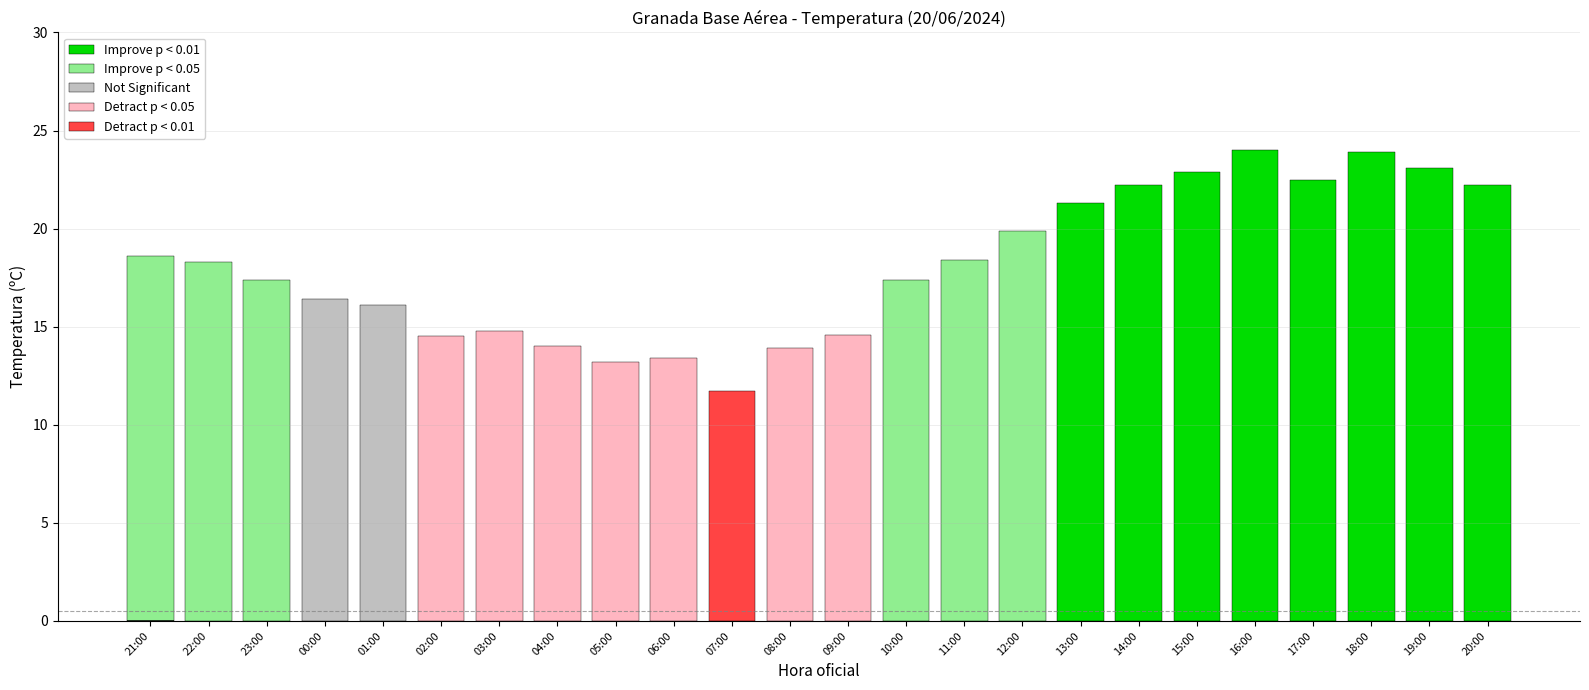

How many bars are there in total?

24